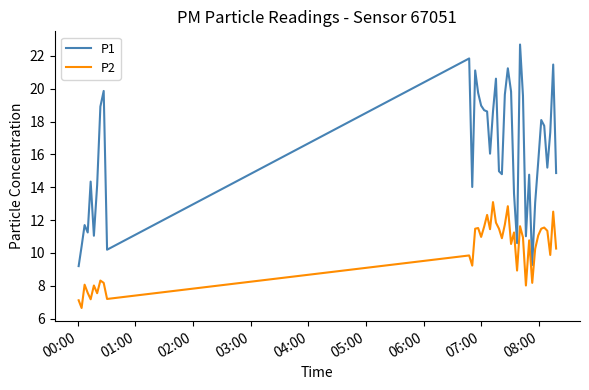

Which series has the largest range (max minus min)?

P1